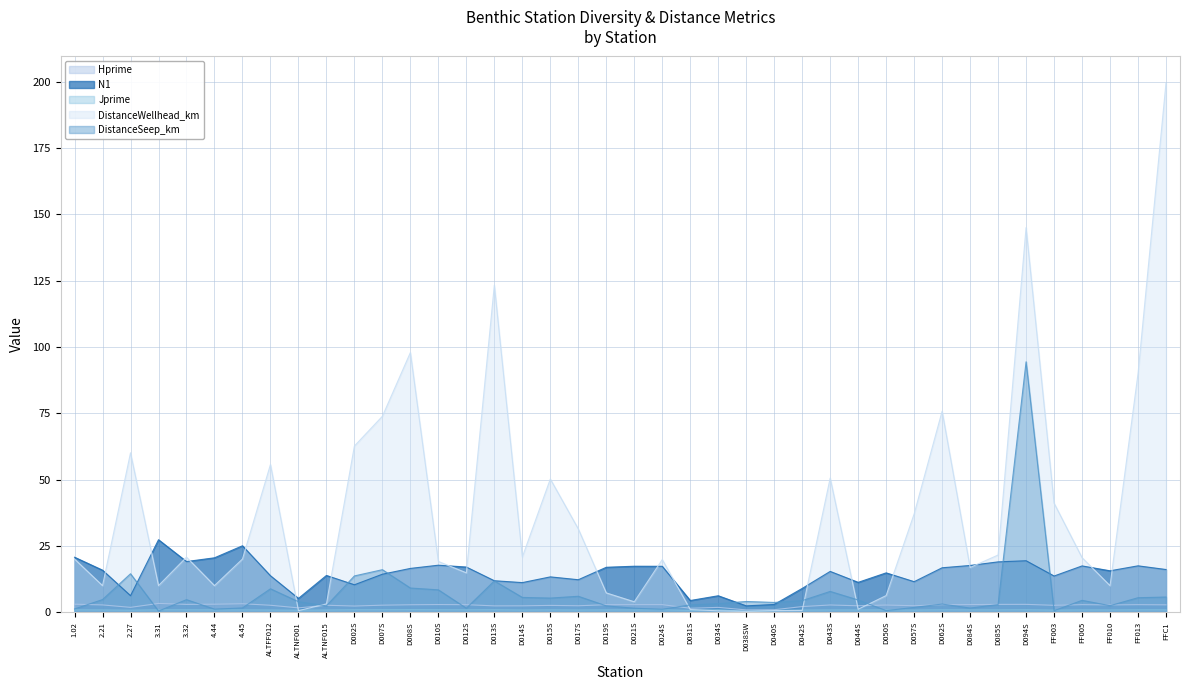

Reading right to left, what are all the values shown in this chart?

Hprime: FFC1=2.8	FF013=2.8	FF010=2.7	FF005=2.8	FF003=2.6	D094S=3.0	D085S=2.9	D084S=2.9	D062S=2.8	D057S=2.4	D050S=2.7	D044S=2.4	D043S=2.7	D042S=2.1	D040S=0.9	D038SW=0.9	D034S=1.8	D031S=1.5	D024S=2.8	D021S=2.8	D019S=2.8	D017S=2.4	D015S=2.6	D014S=2.4	D013S=2.4	D012S=2.8	D010S=2.9	D008S=2.8	D007S=2.6	D002S=2.3	ALTNF015=2.6	ALTNF001=1.6	ALTFF012=2.6	4.45=3.2	4.44=3.0	3.32=2.9	3.31=3.3	2.27=1.8	2.21=2.7	1.02=3.0
N1: FFC1=16.1	FF013=17.5	FF010=15.6	FF005=17.4	FF003=13.6	D094S=19.4	D085S=19.0	D084S=17.6	D062S=16.7	D057S=11.5	D050S=14.8	D044S=11.3	D043S=15.4	D042S=9.0	D040S=2.9	D038SW=2.4	D034S=6.2	D031S=4.4	D024S=17.3	D021S=17.3	D019S=16.9	D017S=12.2	D015S=13.3	D014S=11.2	D013S=11.9	D012S=17.0	D010S=17.7	D008S=16.5	D007S=14.3	D002S=10.3	ALTNF015=13.8	ALTNF001=5.2	ALTFF012=13.7	4.45=25.0	4.44=20.5	3.32=19.1	3.31=27.3	2.27=6.2	2.21=15.8	1.02=20.7
Jprime: FFC1=0.9	FF013=0.9	FF010=0.8	FF005=0.9	FF003=0.8	D094S=0.9	D085S=0.9	D084S=0.9	D062S=0.9	D057S=0.8	D050S=0.9	D044S=0.8	D043S=0.8	D042S=0.8	D040S=0.7	D038SW=0.4	D034S=0.9	D031S=0.7	D024S=0.9	D021S=0.9	D019S=0.9	D017S=0.8	D015S=0.9	D014S=0.8	D013S=0.9	D012S=0.9	D010S=0.9	D008S=1.0	D007S=0.9	D002S=0.9	ALTNF015=0.8	ALTNF001=0.8	ALTFF012=0.8	4.45=0.9	4.44=0.9	3.32=0.9	3.31=0.9	2.27=0.8	2.21=0.8	1.02=0.9
DistanceWellhead_km: FFC1=199.5	FF013=89.9	FF010=10.0	FF005=20.6	FF003=41.1	D094S=145.0	D085S=21.5	D084S=16.9	D062S=75.8	D057S=37.0	D050S=6.3	D044S=1.1	D043S=50.6	D042S=0.7	D040S=0.6	D038SW=0.3	D034S=0.5	D031S=1.0	D024S=19.8	D021S=3.9	D019S=7.3	D017S=31.4	D015S=50.2	D014S=20.8	D013S=123.3	D012S=14.8	D010S=19.1	D008S=97.9	D007S=73.9	D002S=62.6	ALTNF015=3.1	ALTNF001=0.6	ALTFF012=55.7	4.45=20.0	4.44=10.0	3.32=20.7	3.31=10.0	2.27=60.1	2.21=10.0	1.02=20.0
DistanceSeep_km: FFC1=5.7	FF013=5.5	FF010=2.5	FF005=4.5	FF003=0.6	D094S=94.4	D085S=2.9	D084S=1.6	D062S=3.1	D057S=1.8	D050S=0.6	D044S=4.6	D043S=7.8	D042S=4.4	D040S=3.7	D038SW=4.0	D034S=3.2	D031S=2.8	D024S=1.1	D021S=1.5	D019S=2.4	D017S=6.0	D015S=5.3	D014S=5.6	D013S=11.8	D012S=1.5	D010S=8.4	D008S=9.1	D007S=16.0	D002S=13.7	ALTNF015=2.4	ALTNF001=4.0	ALTFF012=8.8	4.45=1.6	4.44=1.1	3.32=4.7	3.31=0.4	2.27=14.5	2.21=4.8	1.02=1.2